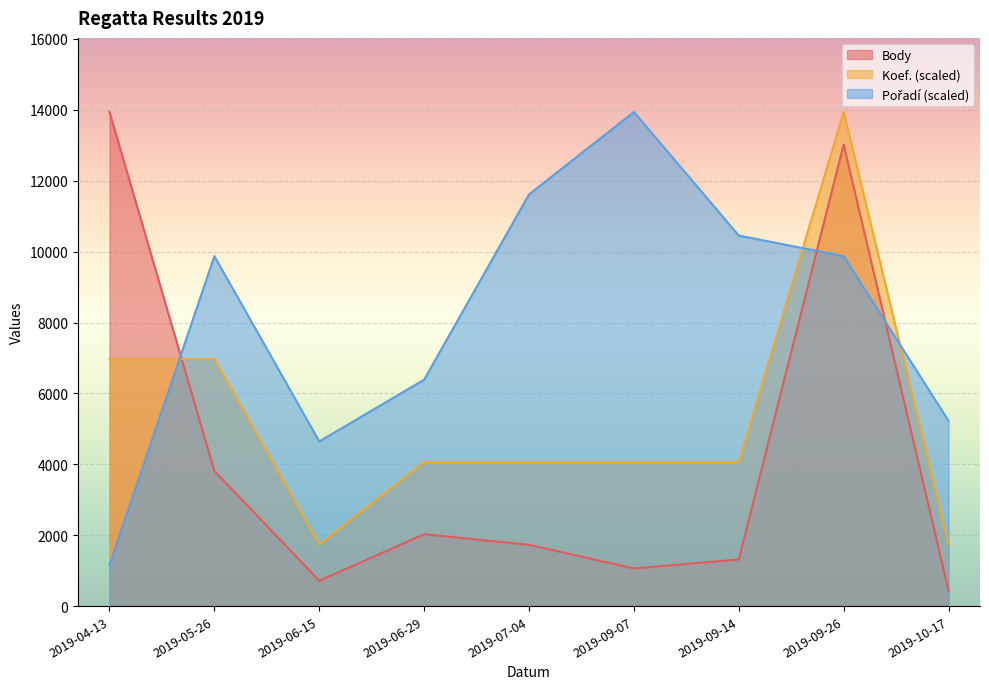

Reading left to right, what are all the values shown in this chart?

Body: 2019-04-13=13940.0	2019-05-26=3813.0	2019-06-15=718.0	2019-06-29=2030.0	2019-07-04=1730.0	2019-09-07=1065.0	2019-09-14=1317.0	2019-09-26=13024.0	2019-10-17=440.0
Koef.: 2019-04-13=6970.0	2019-05-26=6970.0	2019-06-15=1742.5	2019-06-29=4065.8	2019-07-04=4065.8	2019-09-07=4065.8	2019-09-14=4065.8	2019-09-26=13940.0	2019-10-17=1742.5
Pořadí: 2019-04-13=1161.7	2019-05-26=9874.2	2019-06-15=4646.7	2019-06-29=6389.2	2019-07-04=11616.7	2019-09-07=13940.0	2019-09-14=10455.0	2019-09-26=9874.2	2019-10-17=5227.5